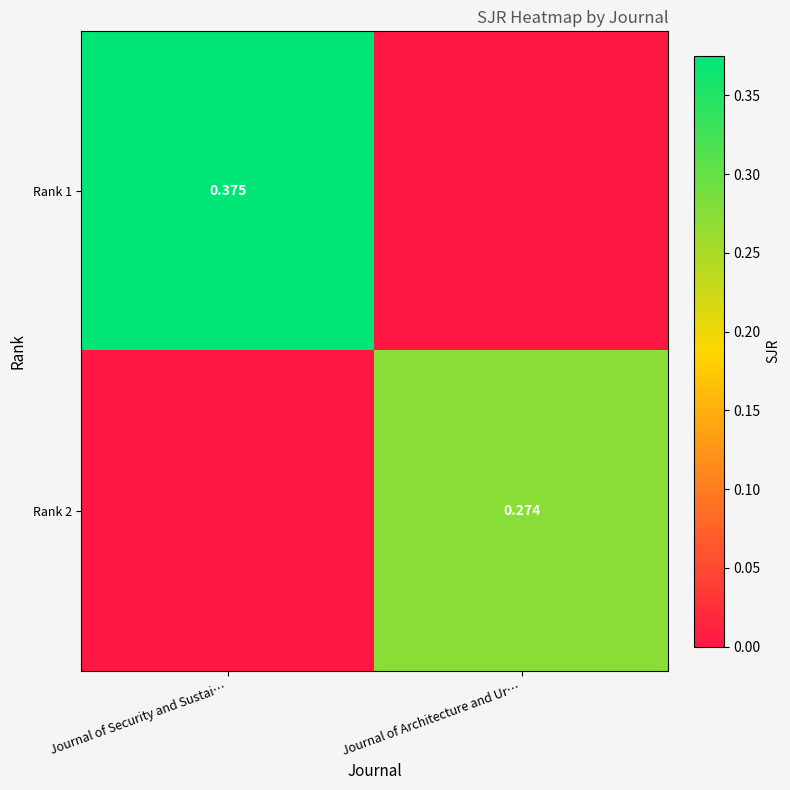

Is the value of Rank 2 at Journal of Architecture and Ur… greater than the value of Rank 1 at Journal of Security and Sustai…?

No